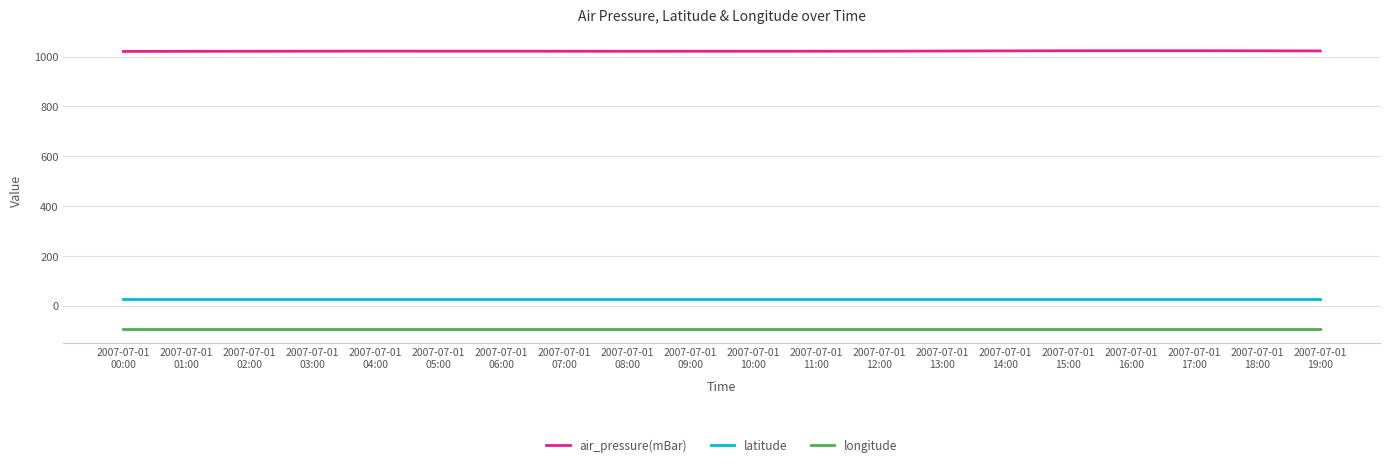

What is the maximum value shown in the chart?

1023.4